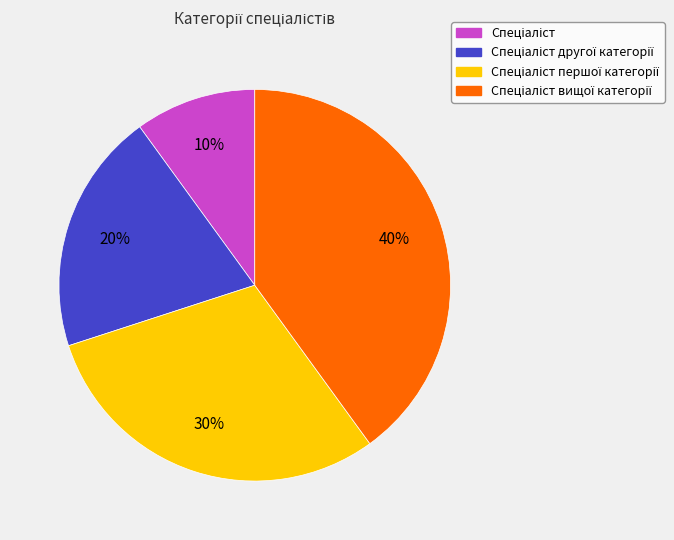

To the nearest percent, what is the difference between the largest and smallest slice percentages?

30%